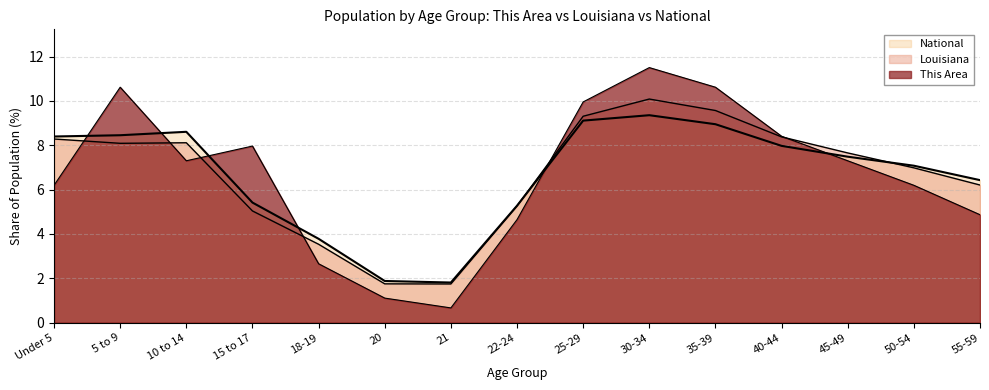

Is the value of Louisiana at 55-59 greater than the value of This Area at 45-49?

No